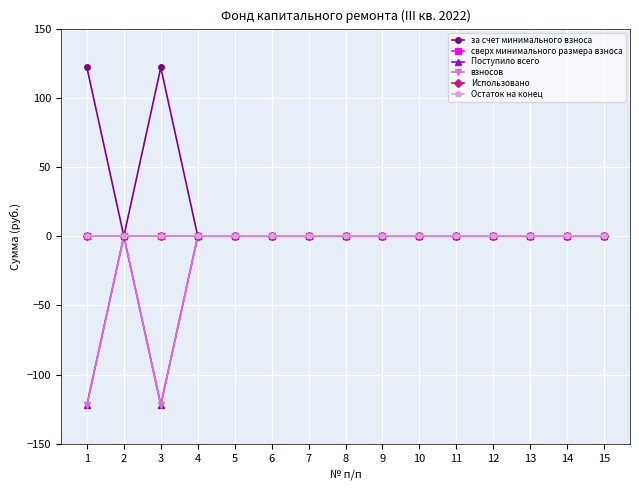

Is this an area chart (filled region under the line)?

No